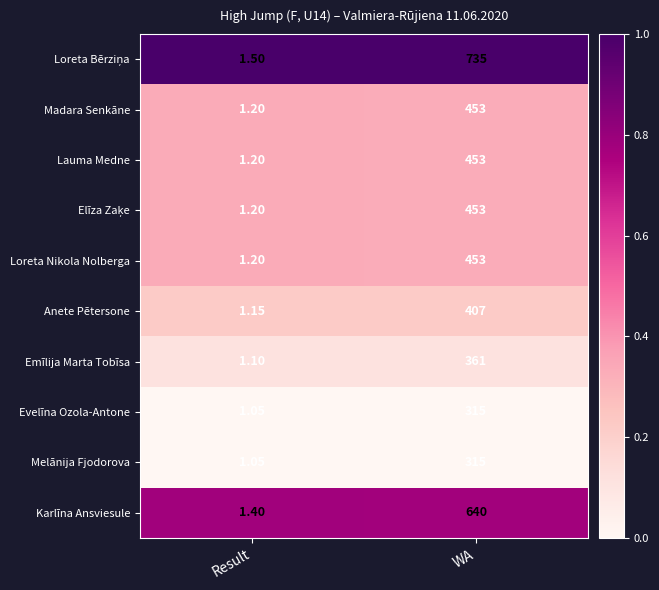

Which label corresponds to the largest value in the chart?

WA